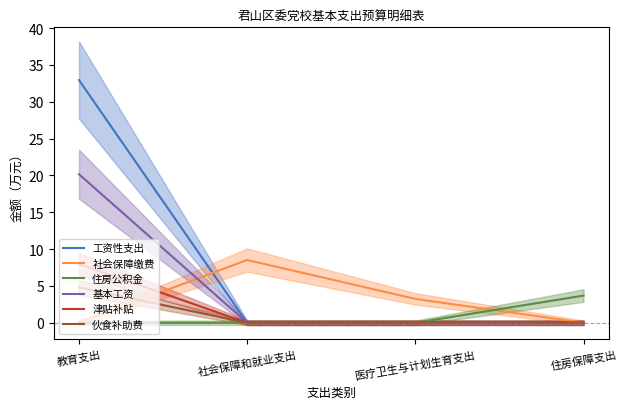

What is the sum of the 伙食补助费 values at 教育支出 and 社会保障和就业支出?

4.8